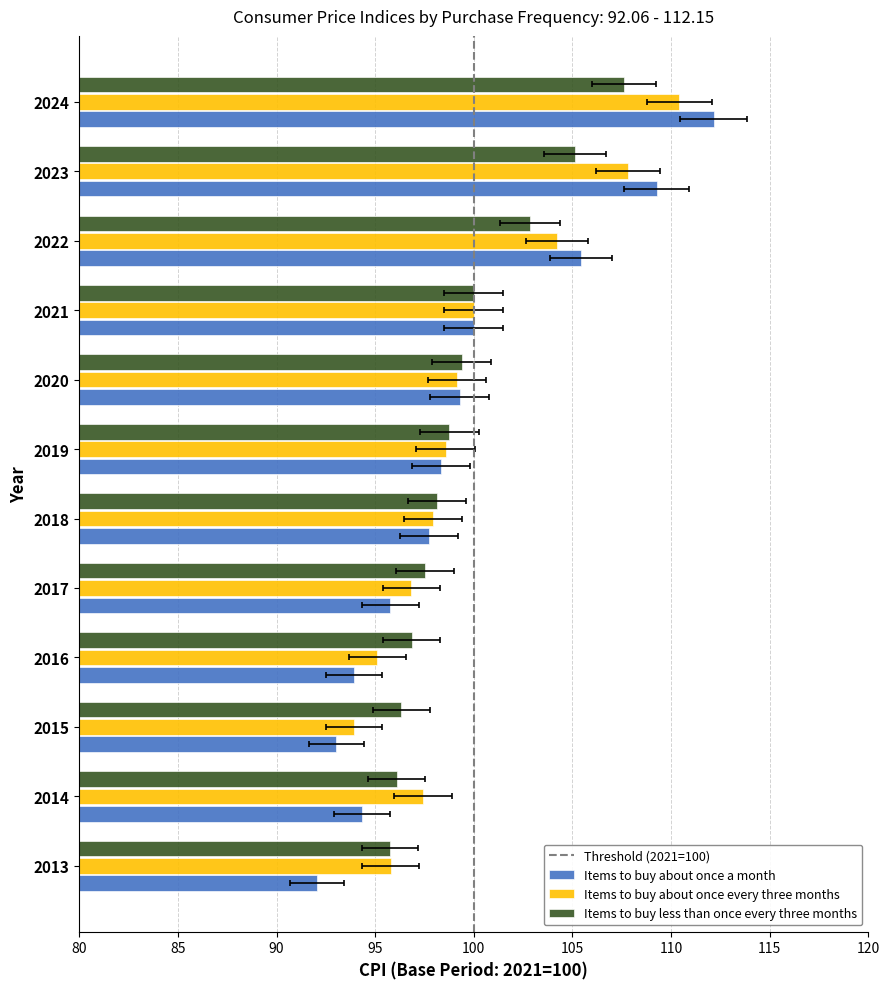

Is it true that Items to buy less than once every three months equals 102.8 at 2022?

True